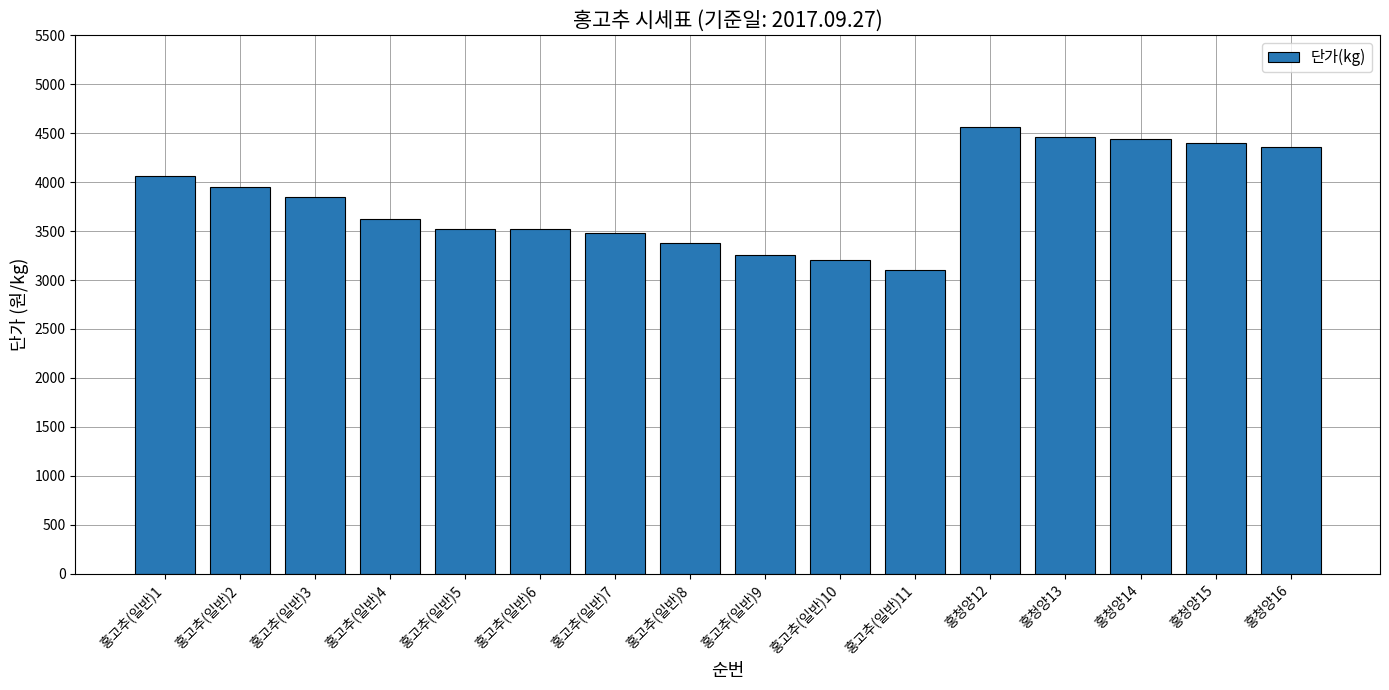

What is the greatest value displayed?

4560